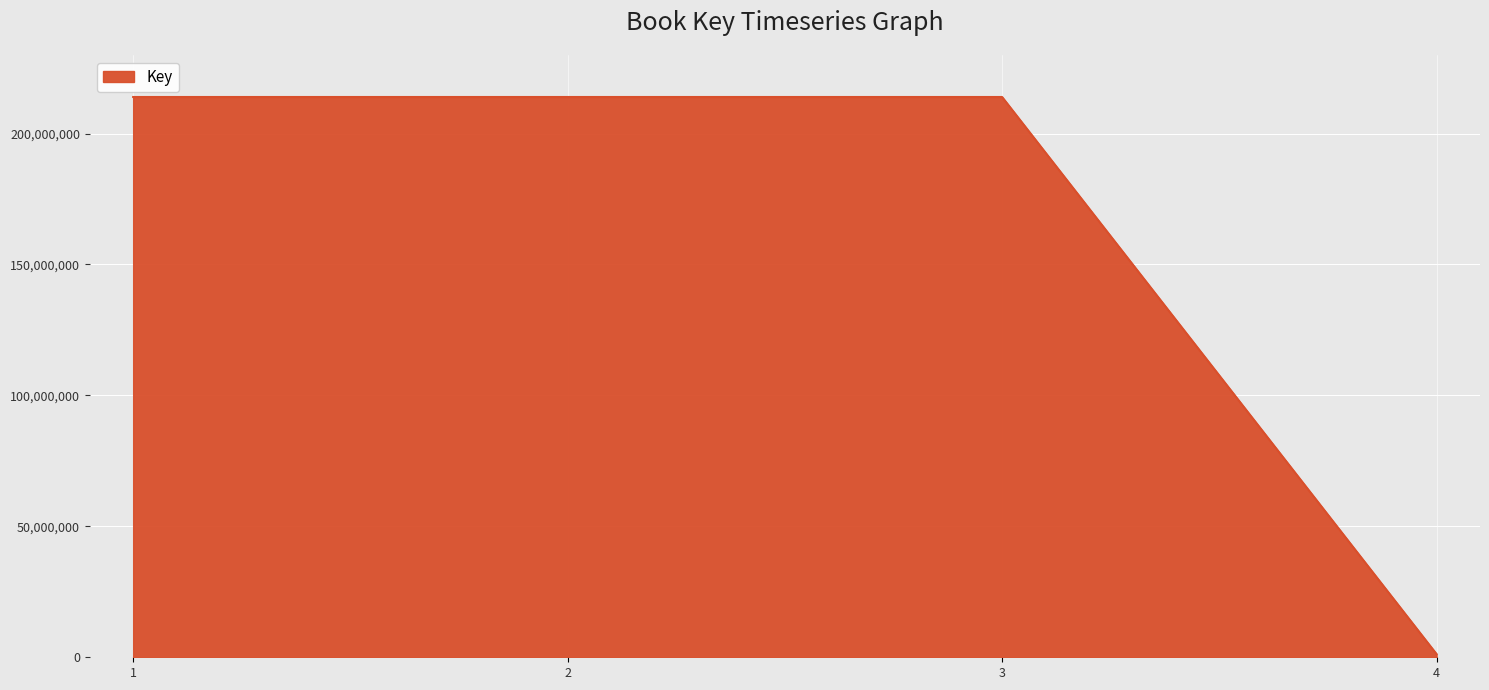

Is it true that the value at 1 is 102081326?

False